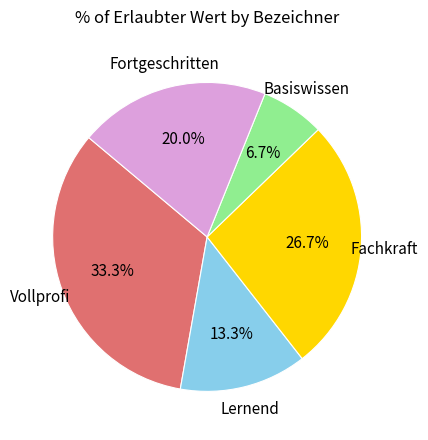

Count the number of slices in the pie.

5